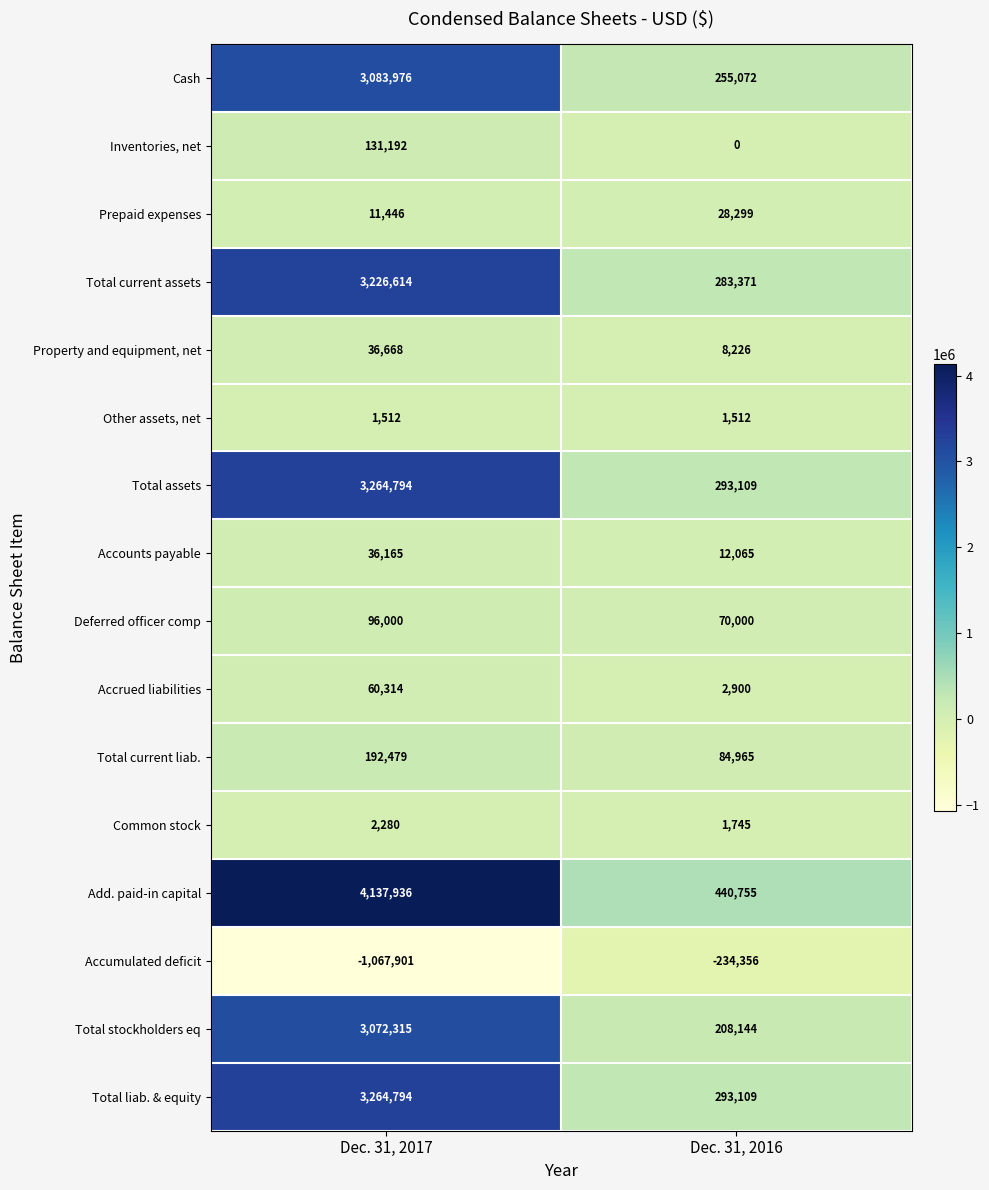

Rank the categories by Property and equipment, net value from highest to lowest.

Dec. 31, 2017, Dec. 31, 2016